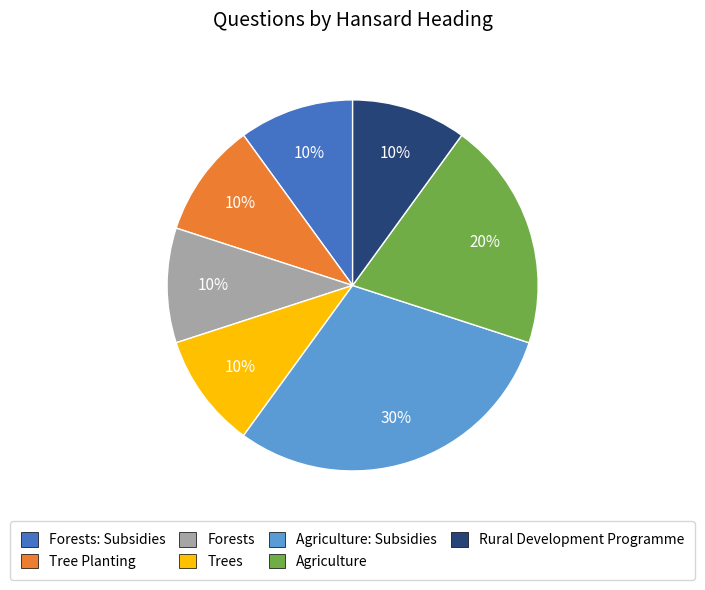

Between Trees and Agriculture, which is larger?

Agriculture